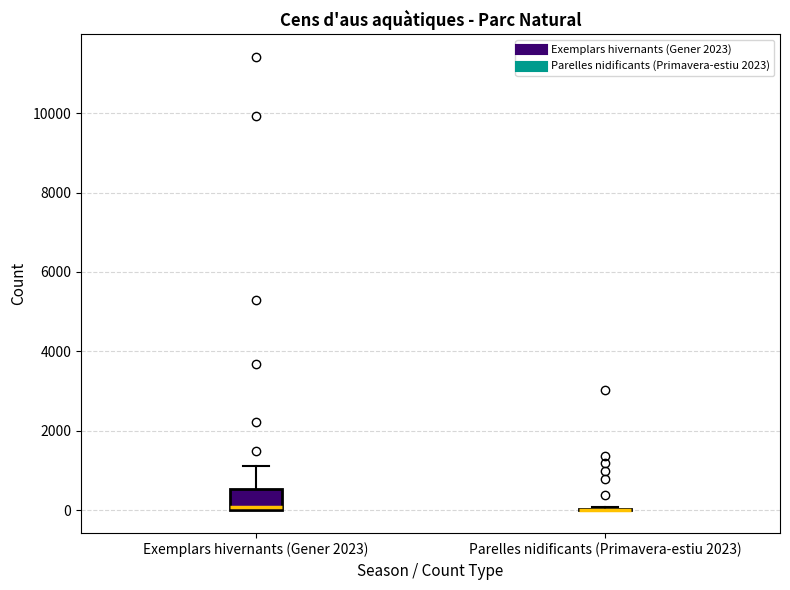

Reading left to right, read every box against the y-axis: the position of its median line, the range the box covers, and the ends of its whiskers. The values are not printed on the chart, so give them approximately, as read against the axis.

Exemplars hivernants (Gener 2023): median 0 (just above the box's lower edge), box 0 to 600, whiskers 0 to 1200
Parelles nidificants (Primavera-estiu 2023): box collapsed to a line at 0, whiskers 0 to 0